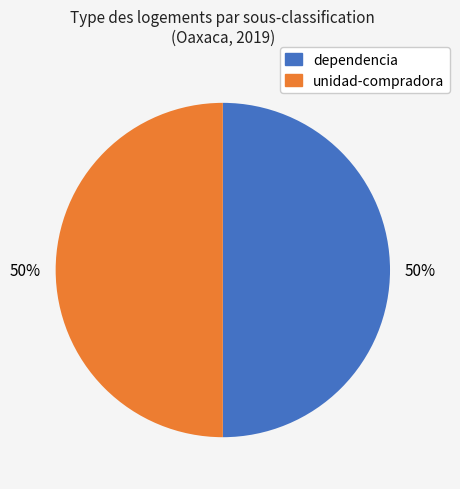

To the nearest percent, what portion does unidad-compradora represent?

50%